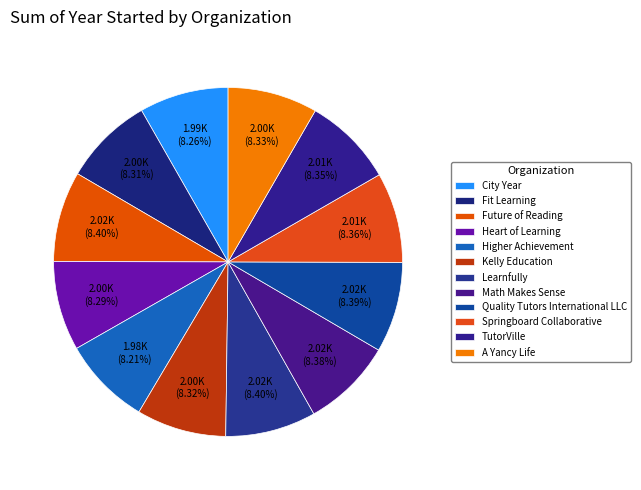

Count the number of slices in the pie.

12